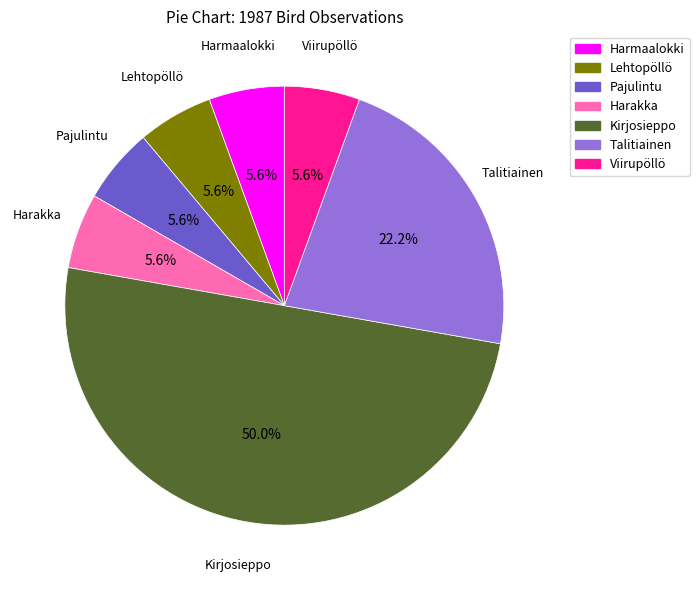

How many slices are in this pie chart?

7